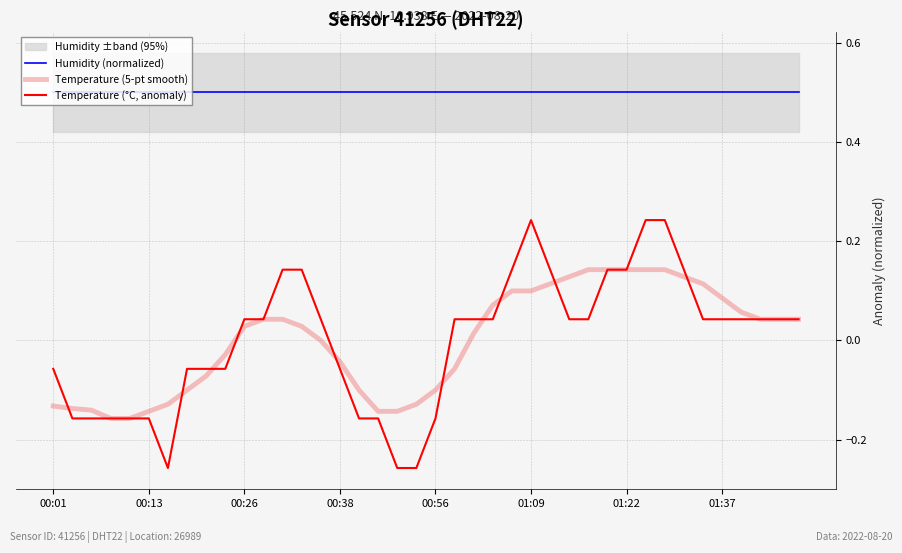

True or false: Temperature (°C, anomaly) and Humidity (normalized) cross at least once.

False